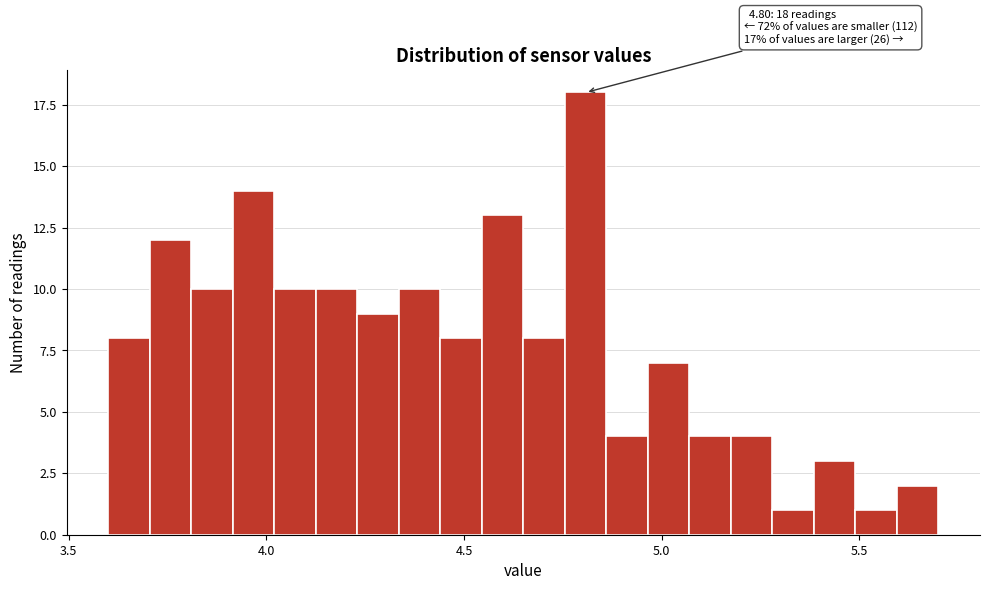

Around what value on the x-axis is the tallest bar? Give the approximate position of its centre, as read against the axis.

4.80